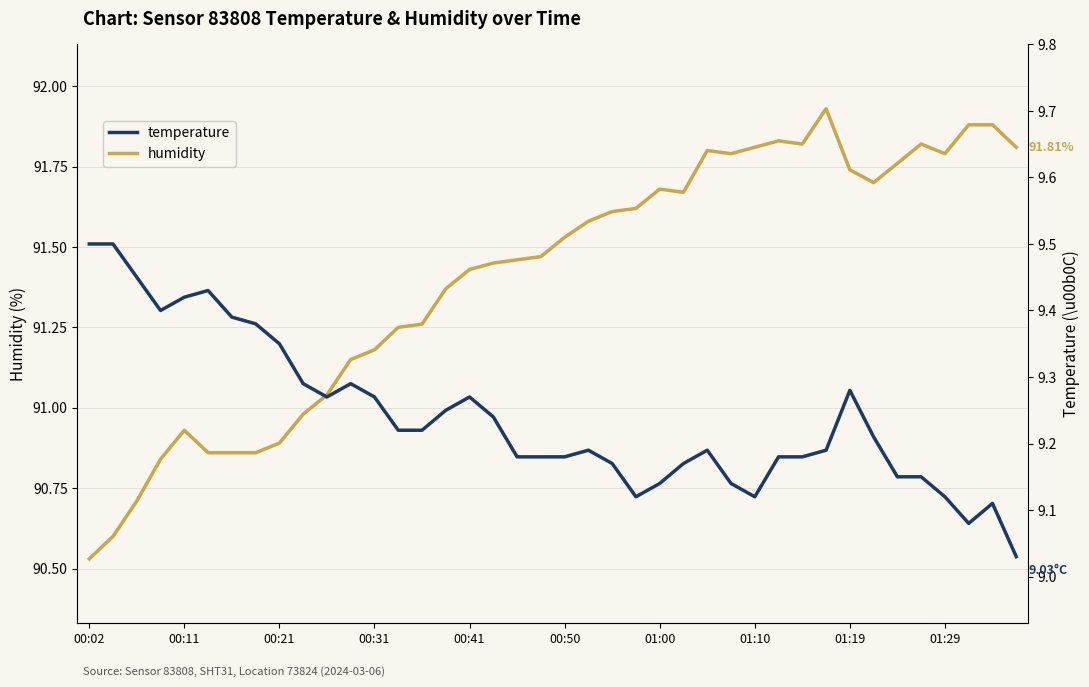

True or false: temperature and humidity cross at least once.

False